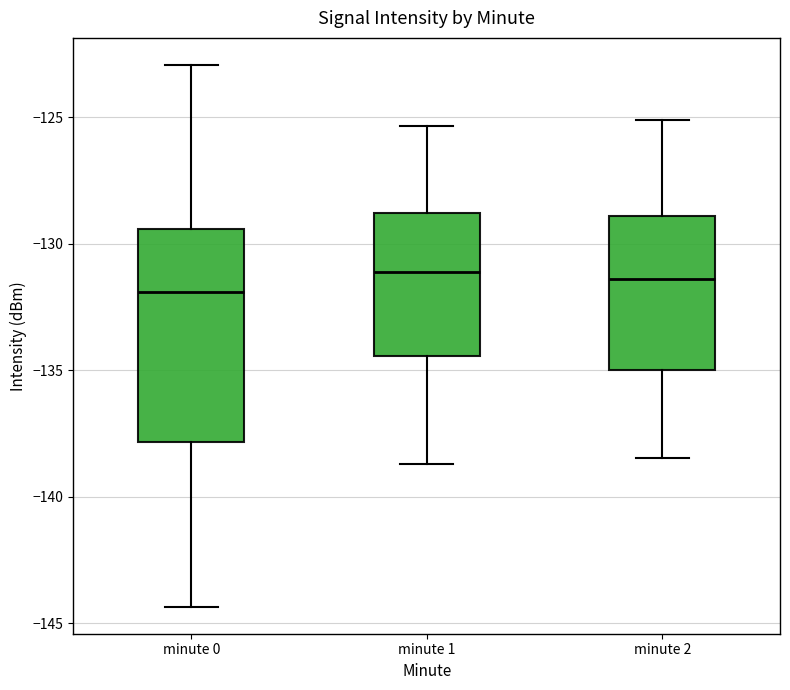

Where does the median line of the box for minute 0 sit on the y-axis? The values are not printed on the chart, so give them approximately, as read against the axis.

-132.0